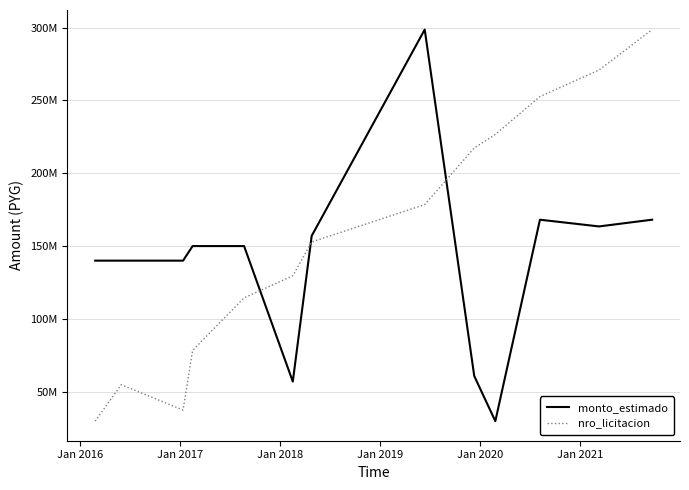

What are all the series names shown in the legend?

monto_estimado, nro_licitacion